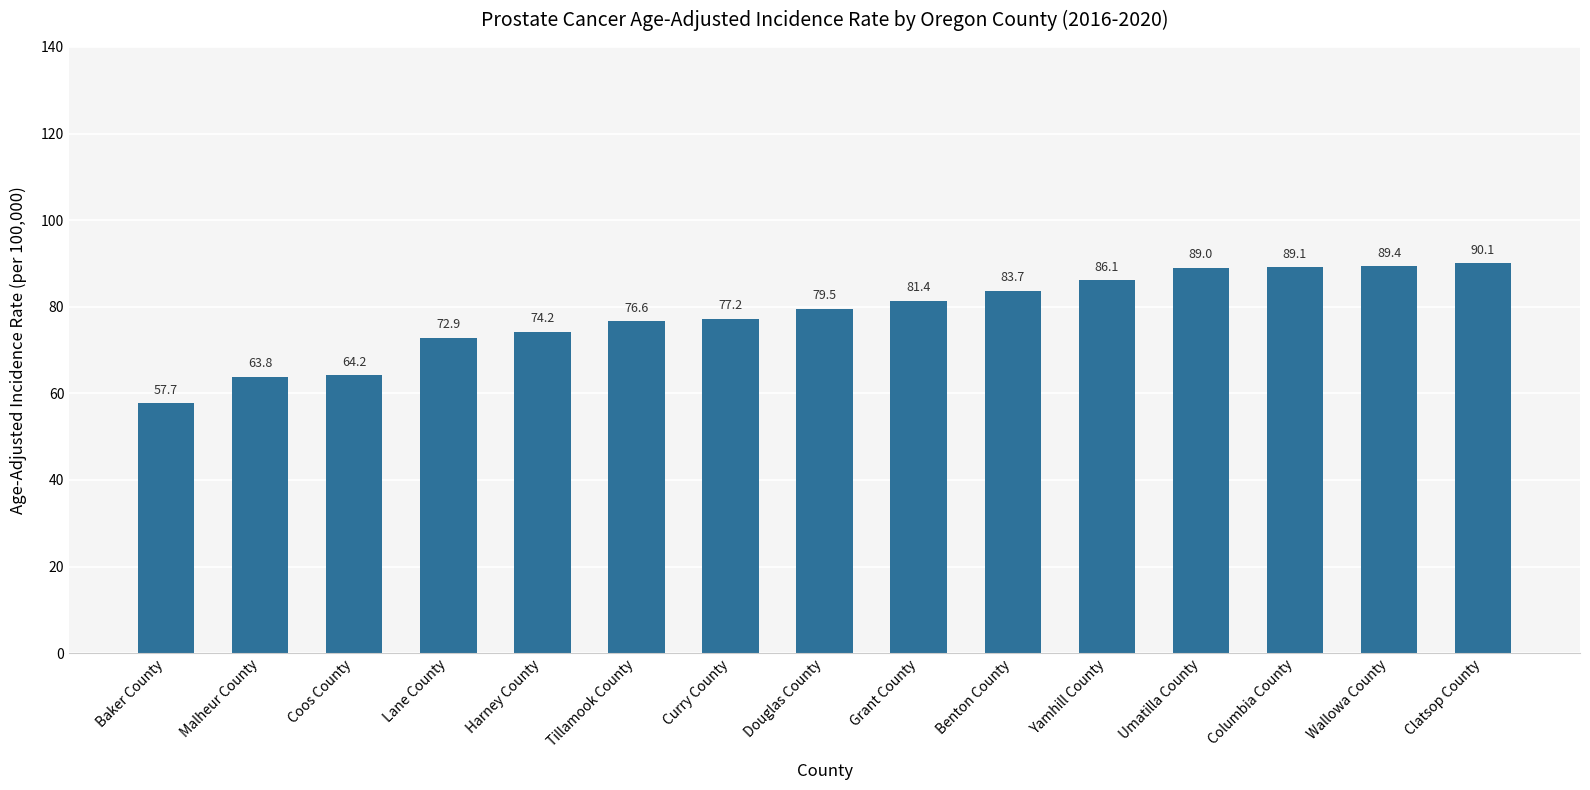

Reading right to left, what are all the values shown in this chart?

Clatsop County=90.1	Wallowa County=89.4	Columbia County=89.1	Umatilla County=89.0	Yamhill County=86.1	Benton County=83.7	Grant County=81.4	Douglas County=79.5	Curry County=77.2	Tillamook County=76.6	Harney County=74.2	Lane County=72.9	Coos County=64.2	Malheur County=63.8	Baker County=57.7